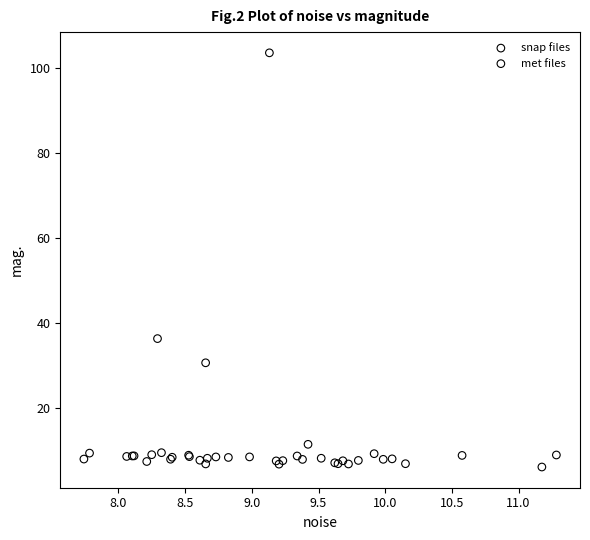

Which series reaches the minimum Y coordinate?

snap files